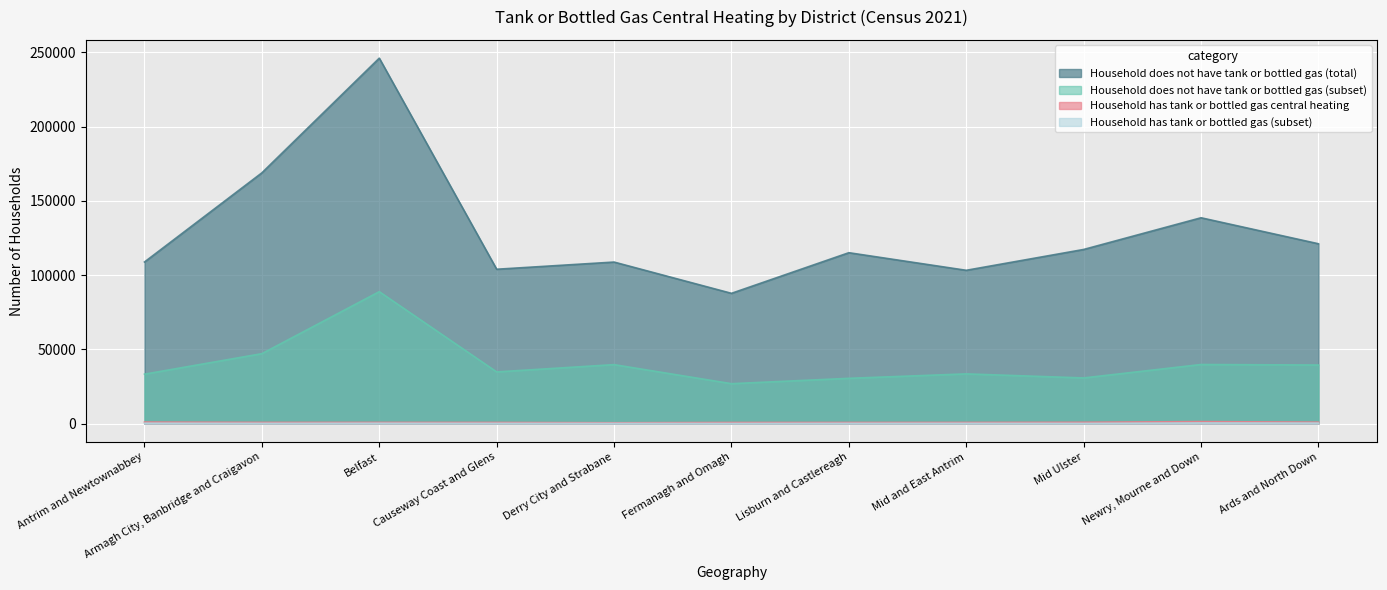

List the series in order of their peak value, lowest first.

Household has tank or bottled gas (subset), Household has tank or bottled gas central heating, Household does not have tank or bottled gas (subset), Household does not have tank or bottled gas (total)